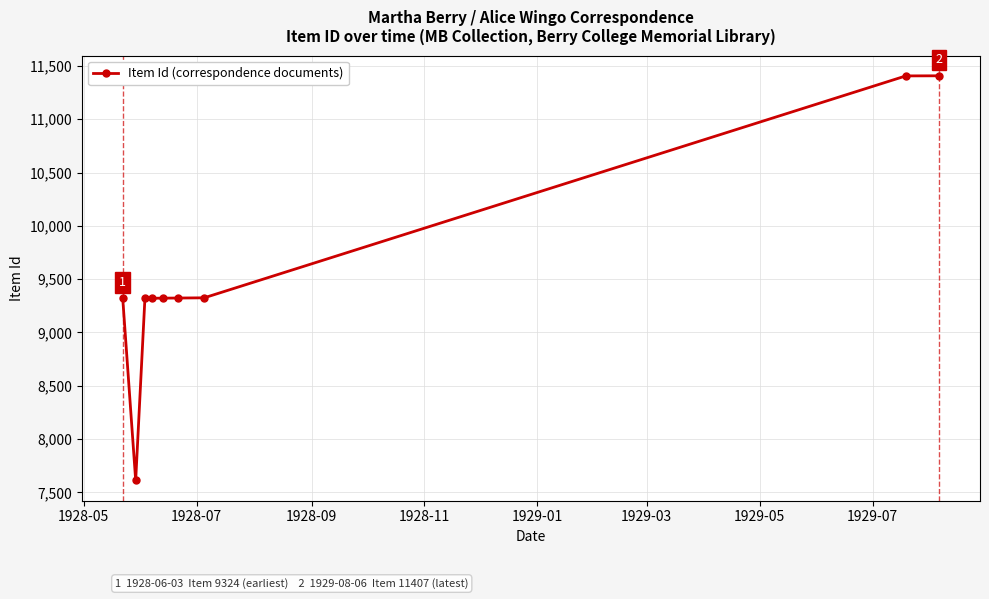

What is the minimum value shown in the chart?

7612